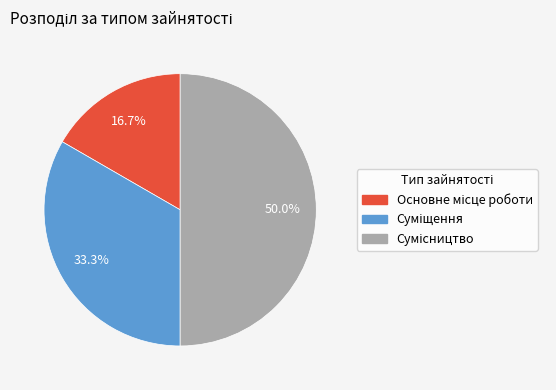

Do Основне місце роботи and Суміщення together represent more than half of the pie?

No